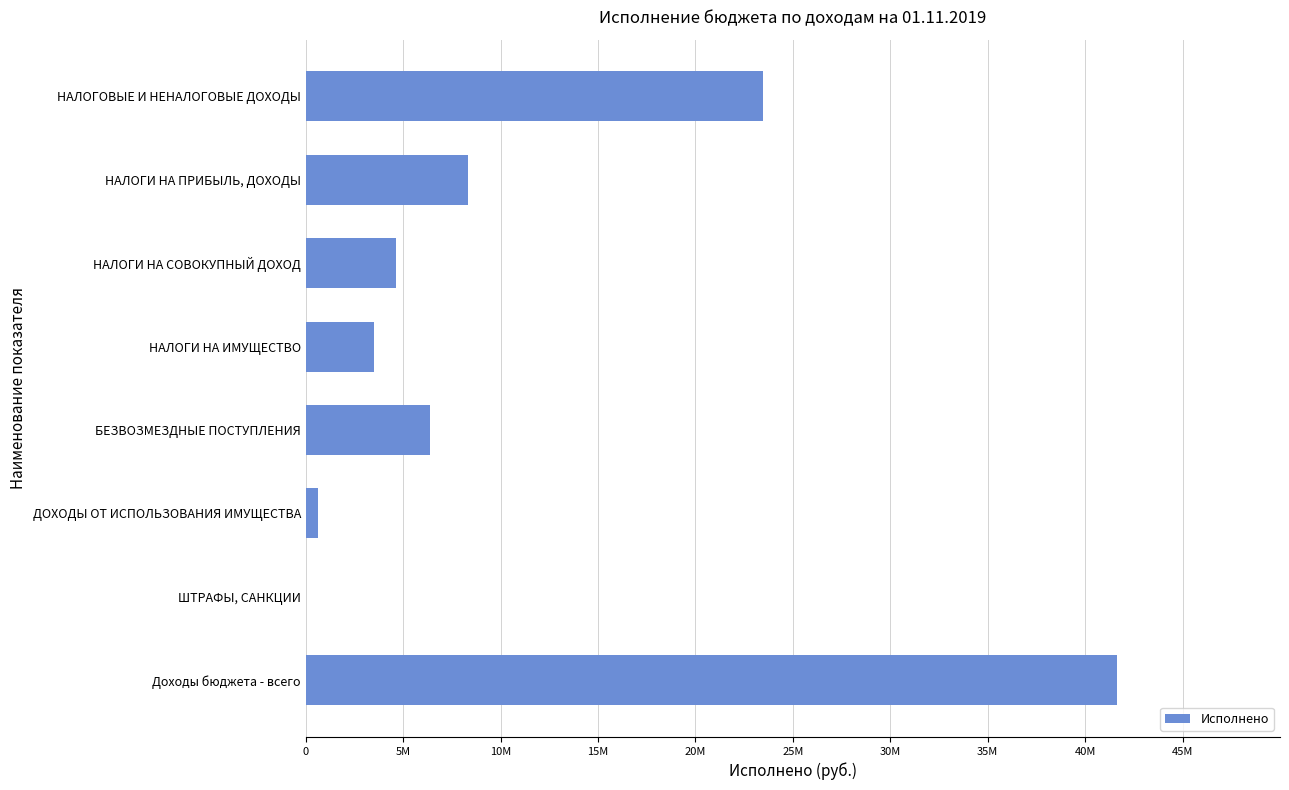

Are the bars grouped side by side (vs. stacked)?

No